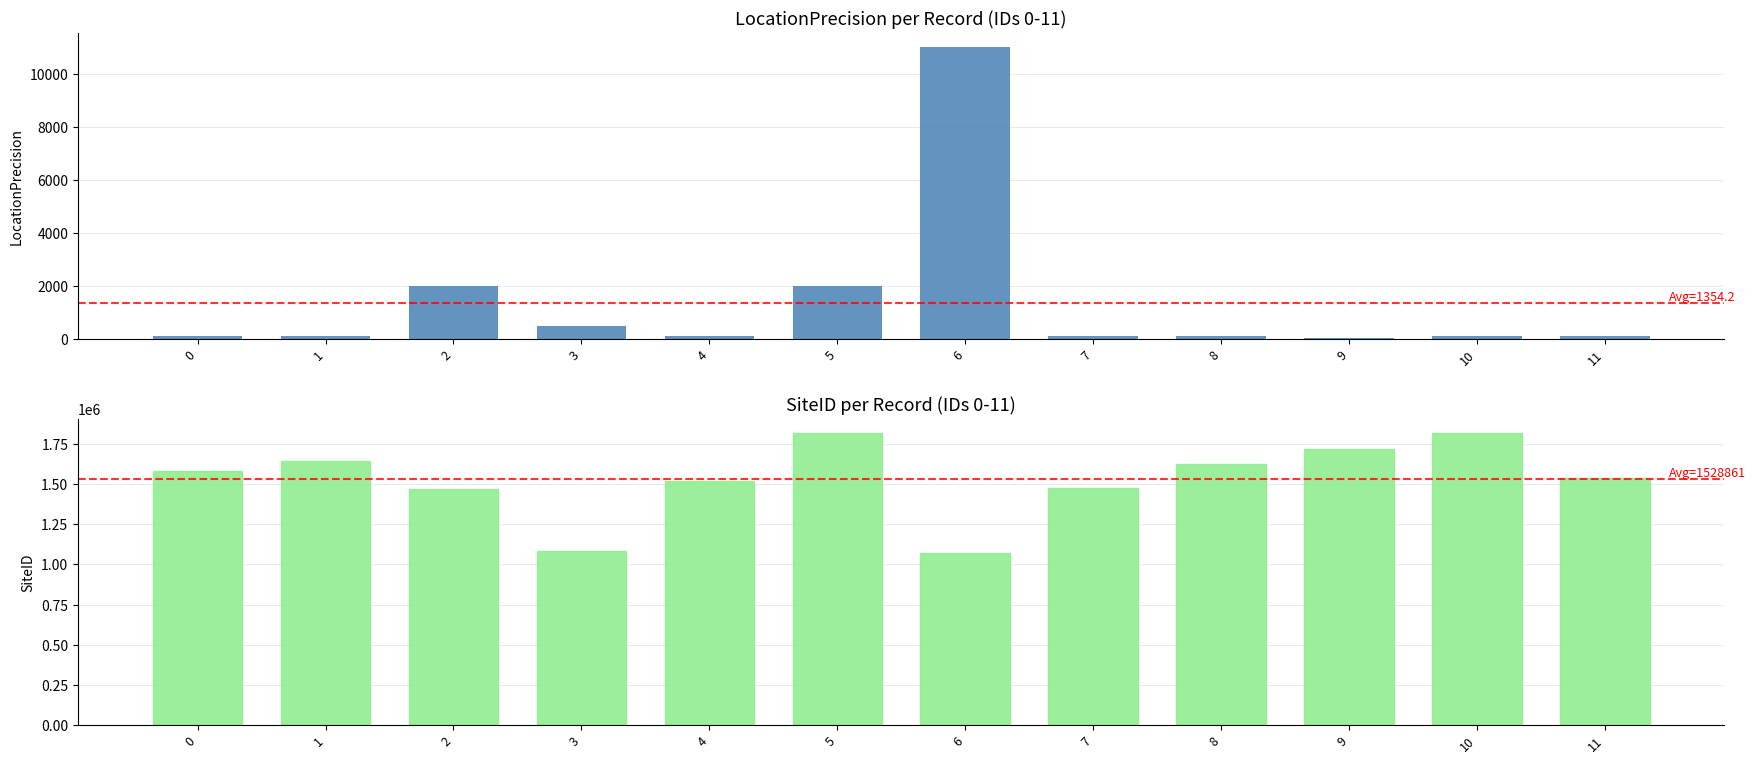

What is the total value across all series at 3?

1084195